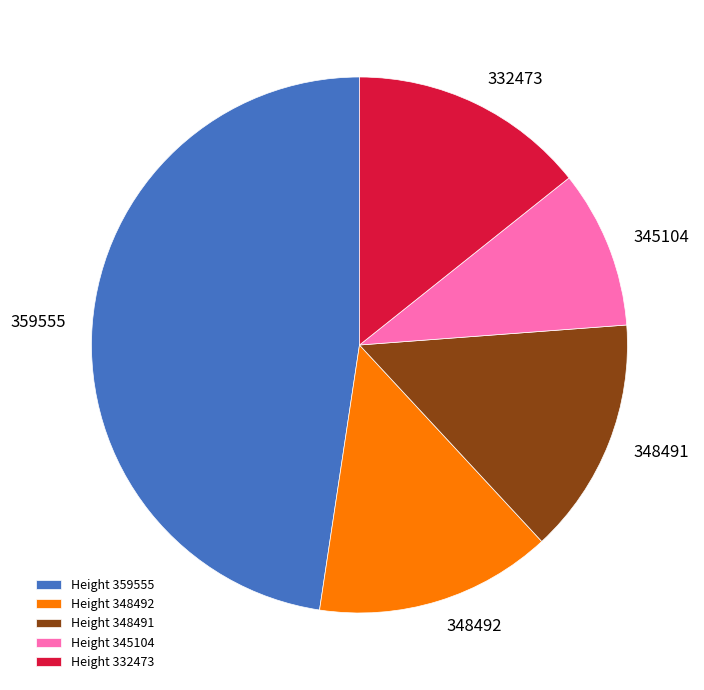

What is the smallest slice in the pie chart?

Height 345104